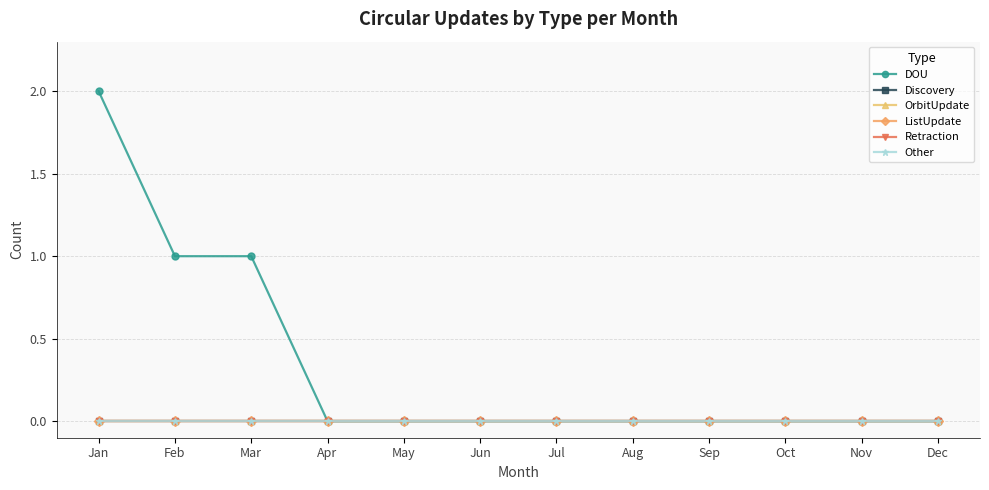

Is the value of DOU at Sep greater than the value of Other at Jun?

No